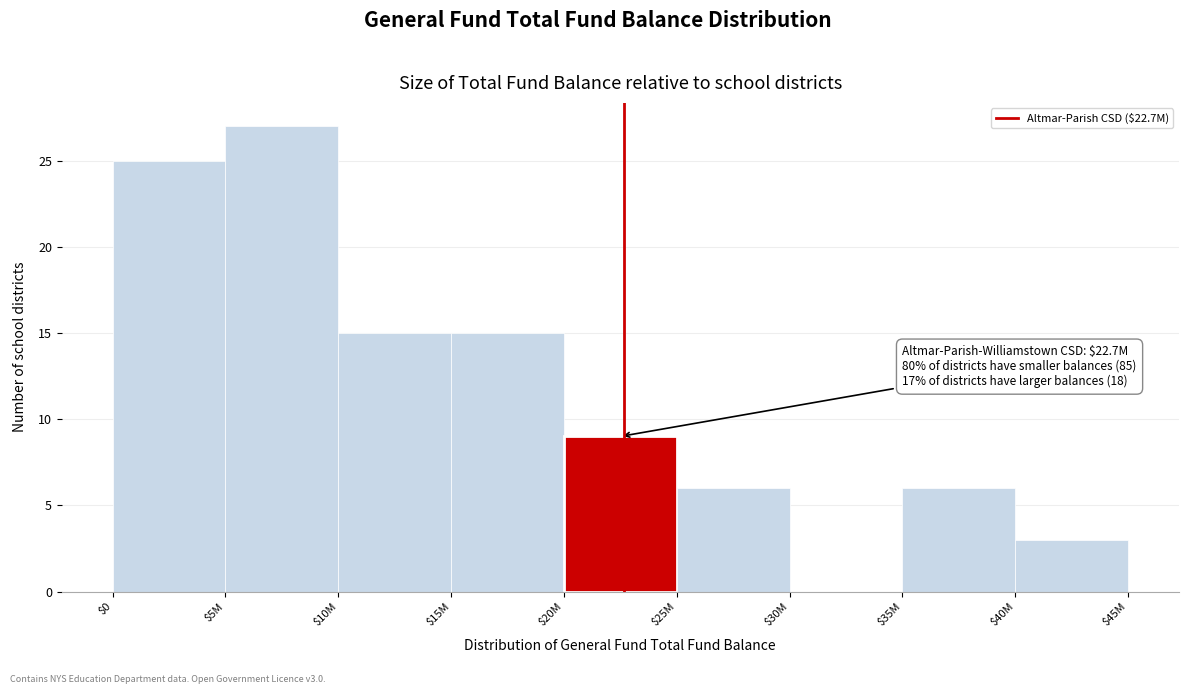

What value does the data have at $35M?

6